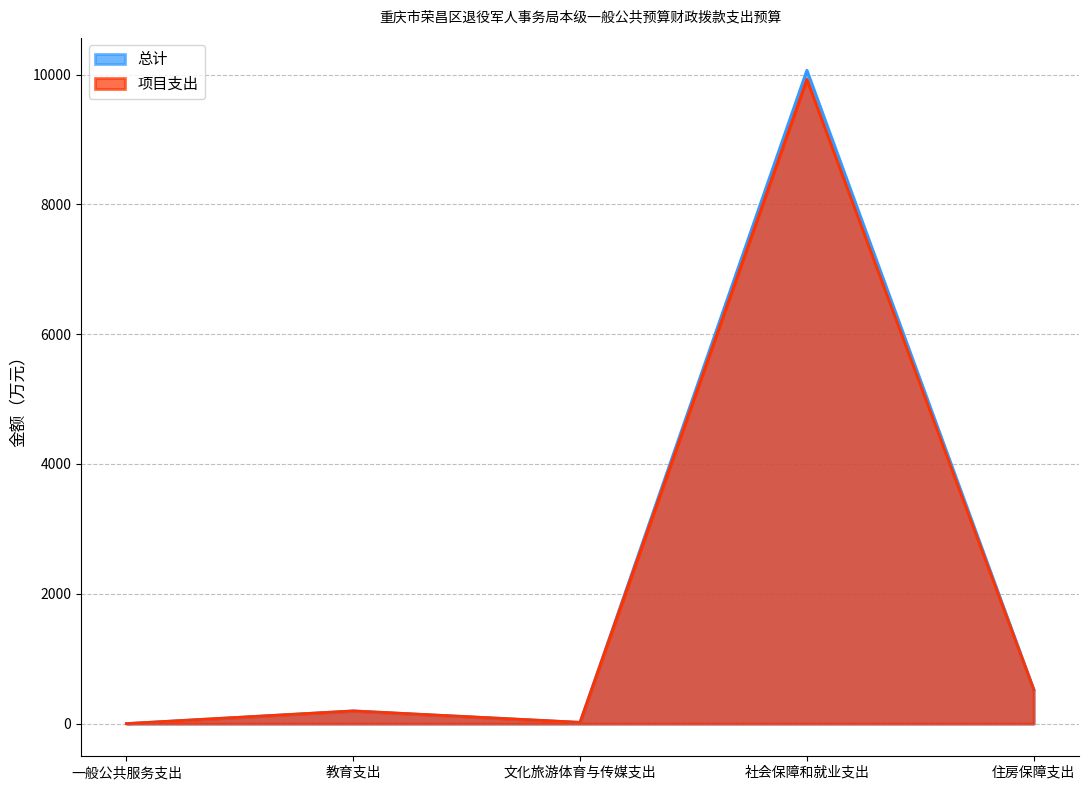

True or false: 项目支出 and 总计 cross at least once.

False